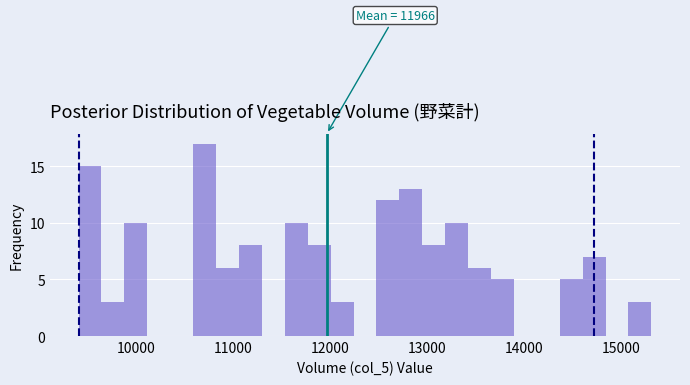

Around what value on the x-axis is the tallest bar? Give the approximate position of its centre, as read against the axis.

10700